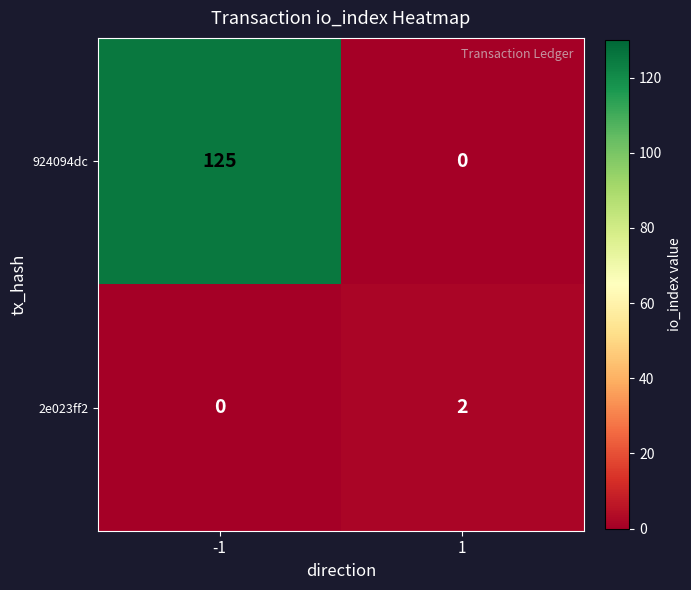

Rank the series by their average value, from highest to lowest.

924094dc, 2e023ff2